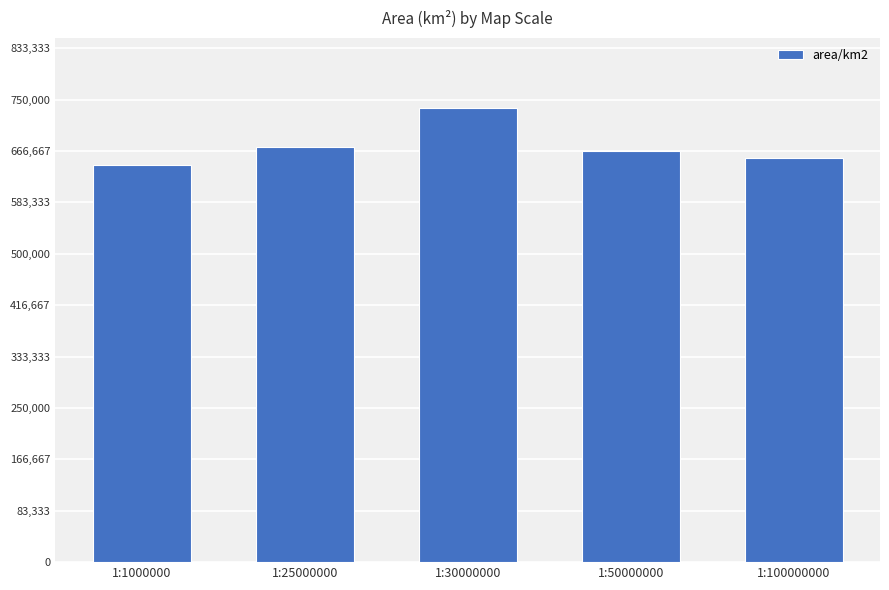

What is the difference between the values at 1:30000000 and 1:100000000?

82114